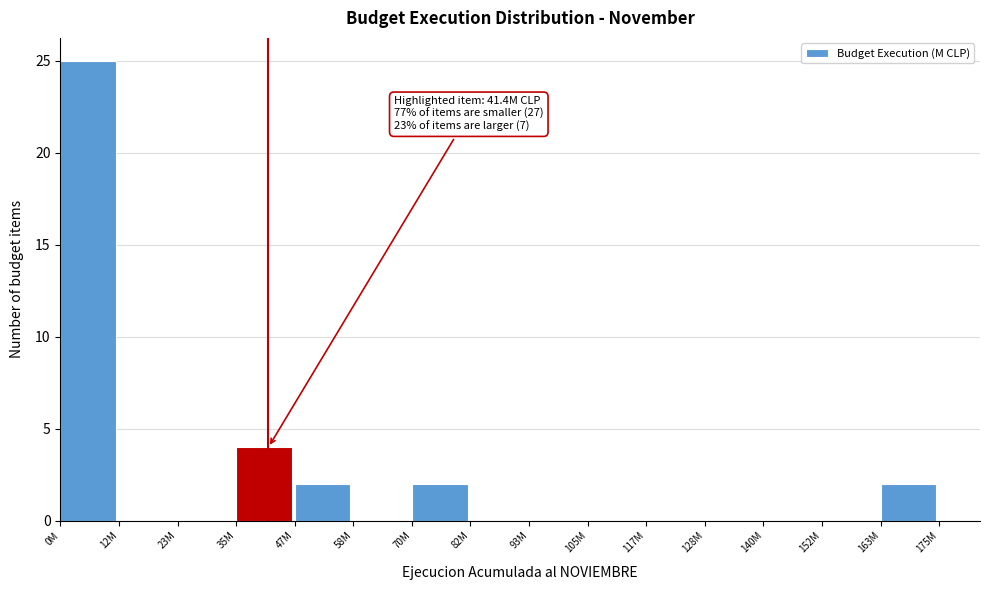

Reading left to right, what are all the values shown in this chart?

0M=25	12M=0	23M=0	35M=4	47M=2	58M=0	70M=2	82M=0	93M=0	105M=0	117M=0	128M=0	140M=0	152M=0	163M=2